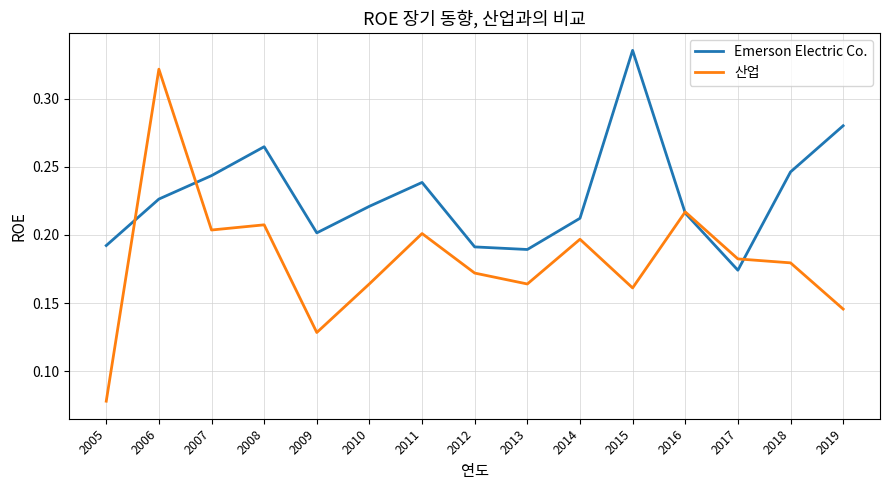

Does the chart have visible grid lines?

Yes